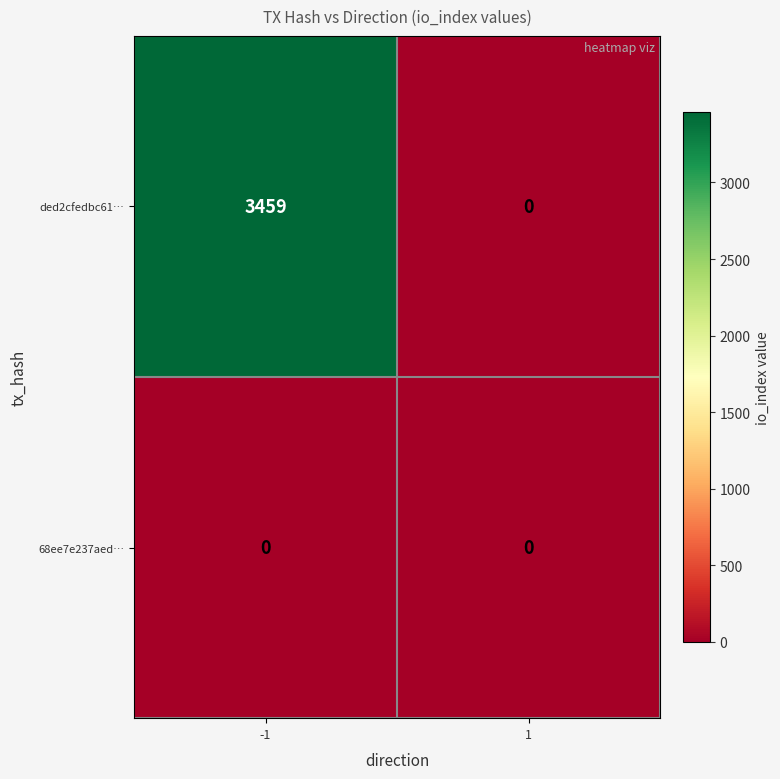

Which series has the largest total across all categories?

ded2cfedbc61…